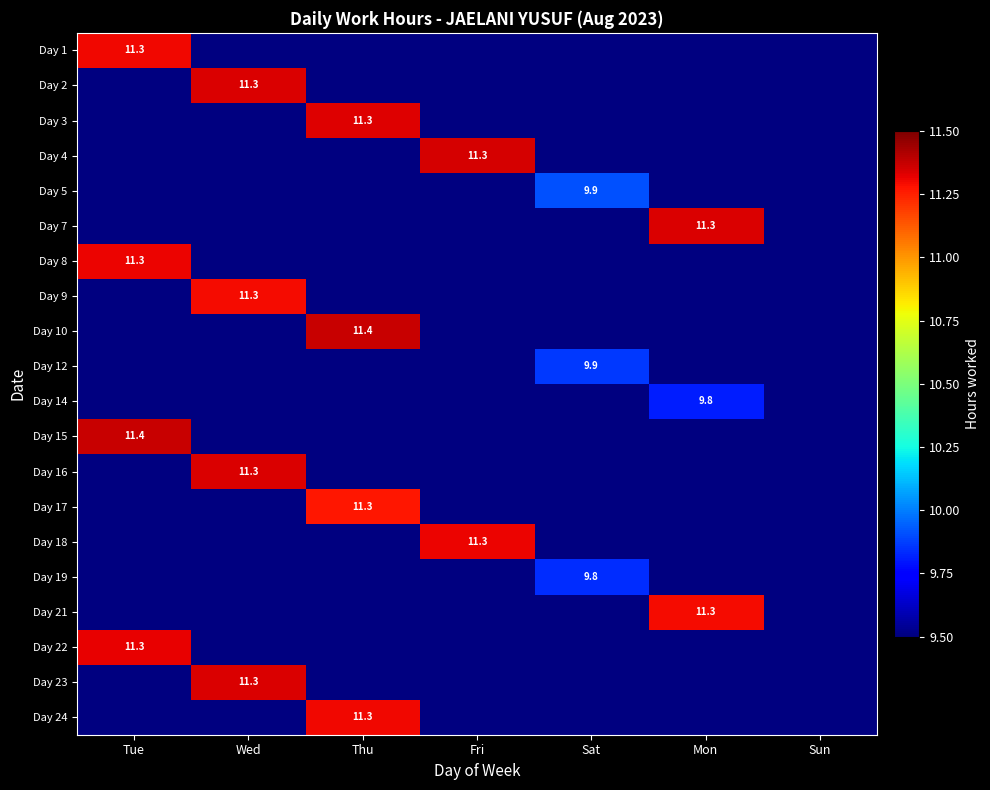

How many distinct data groups are displayed?

20